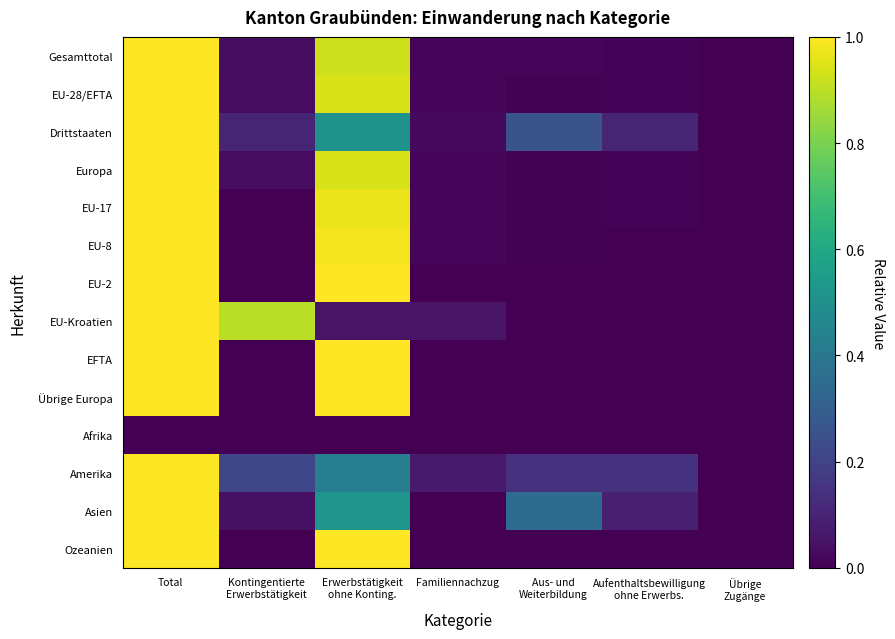

Between Total and Übrige
Zugänge, which is larger?

Total